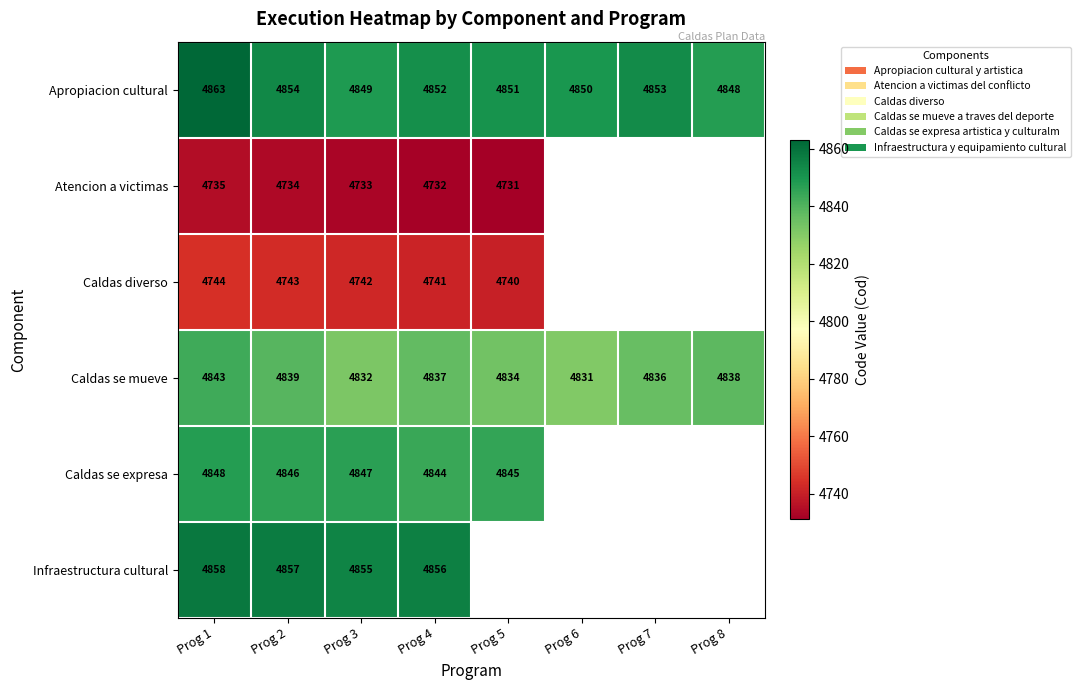

Is it true that Caldas diverso equals 2555.4 at Prog 5?

False